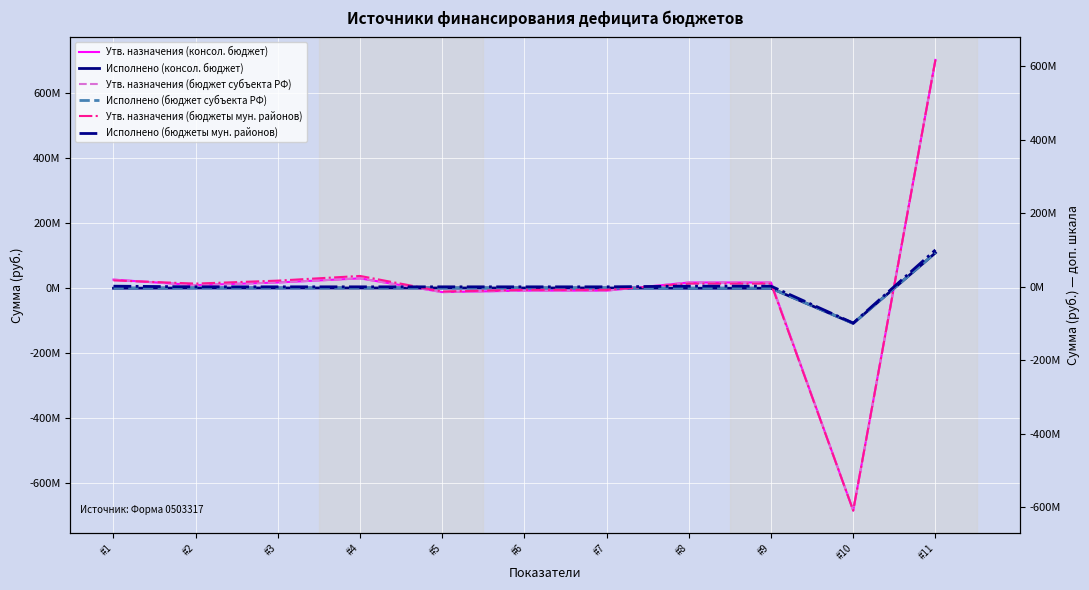

How many categories are shown in the chart?

11